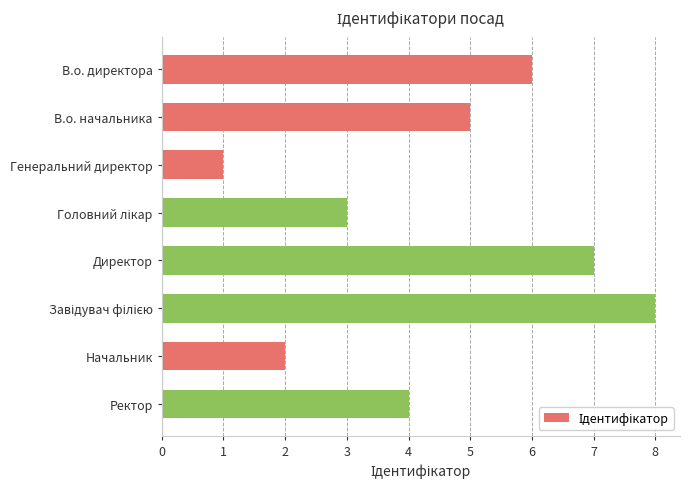

What is the greatest value displayed?

8